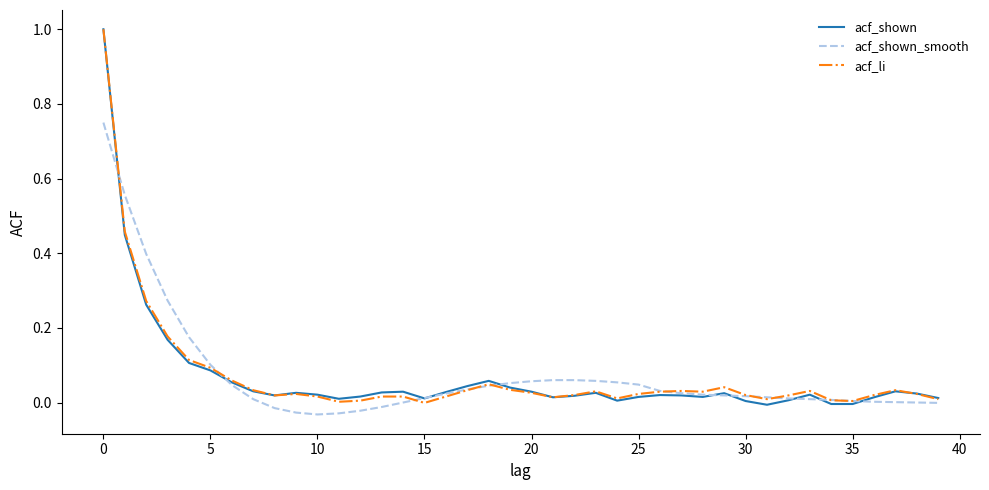

What is the highest value of the acf_shown series?

1.0